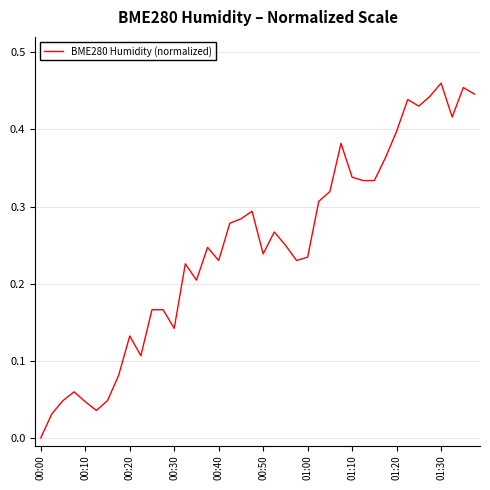

How many points are lower than both their immediate neighbors (excluding endpoints)?

9